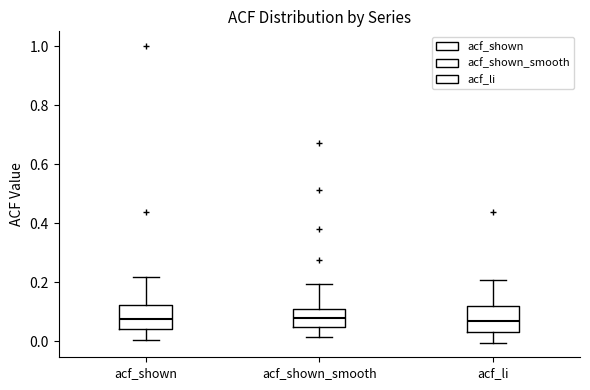

Reading left to right, read every box against the y-axis: the position of its median line, the range the box covers, and the ends of its whiskers. The values are not printed on the chart, so give them approximately, as read against the axis.

acf_shown: median 0.08, box 0.04 to 0.12, whiskers 0.00 to 0.22
acf_shown_smooth: median 0.08, box 0.04 to 0.10, whiskers 0.02 to 0.20
acf_li: median 0.06, box 0.04 to 0.12, whiskers 0.00 to 0.20